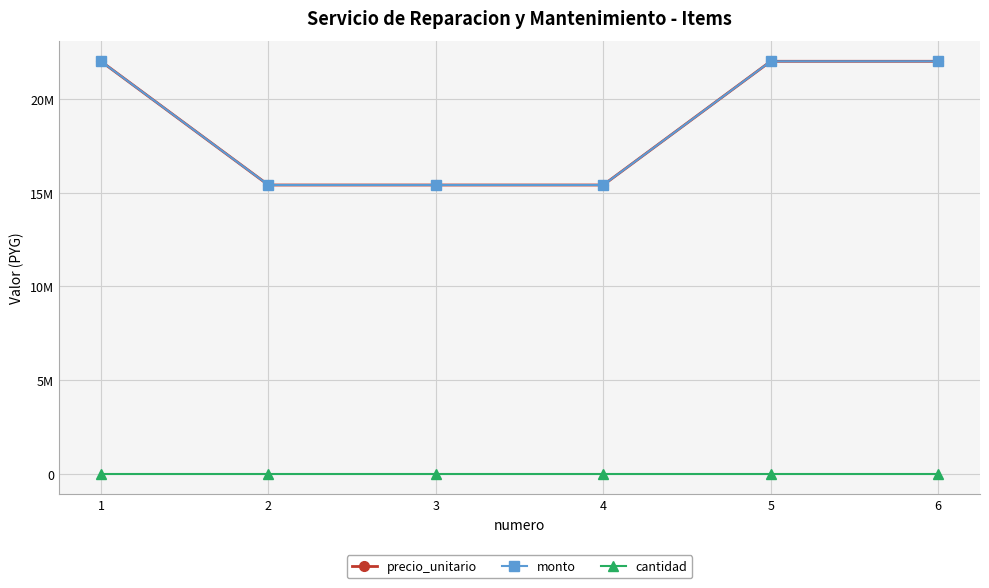

Is this an area chart (filled region under the line)?

No